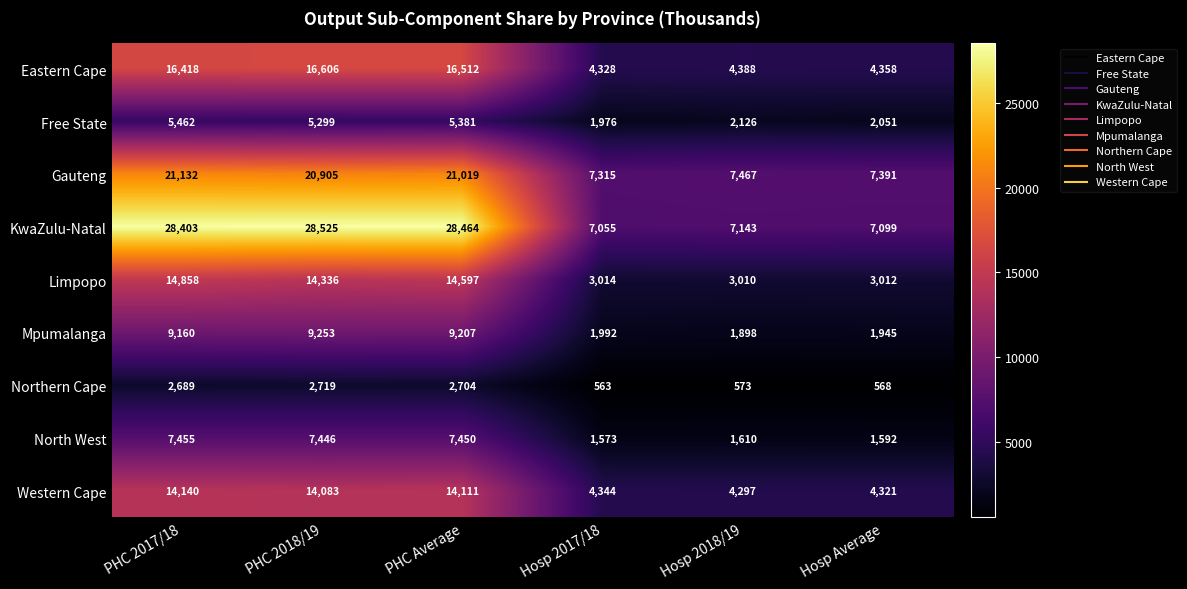

What is the difference between the Mpumalanga values at Hosp Average and PHC Average?

7262